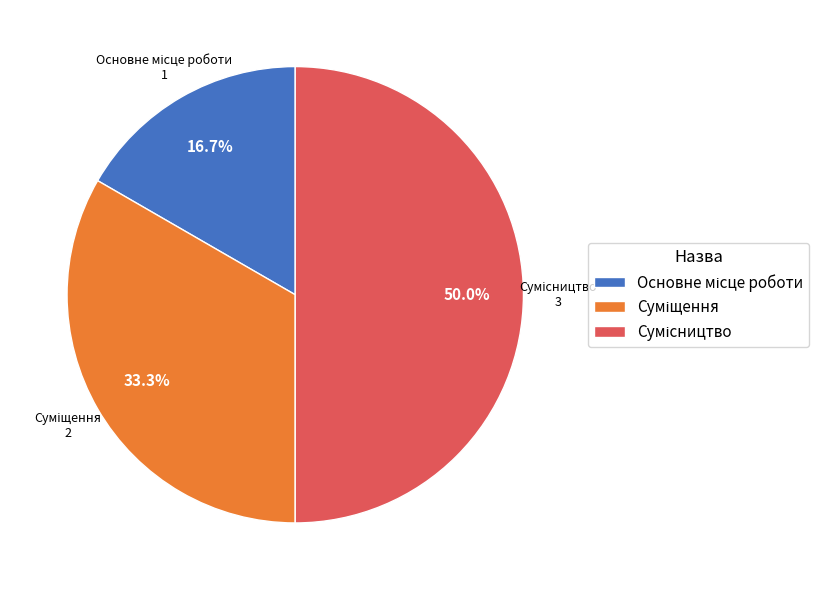

How many slices are in this pie chart?

3